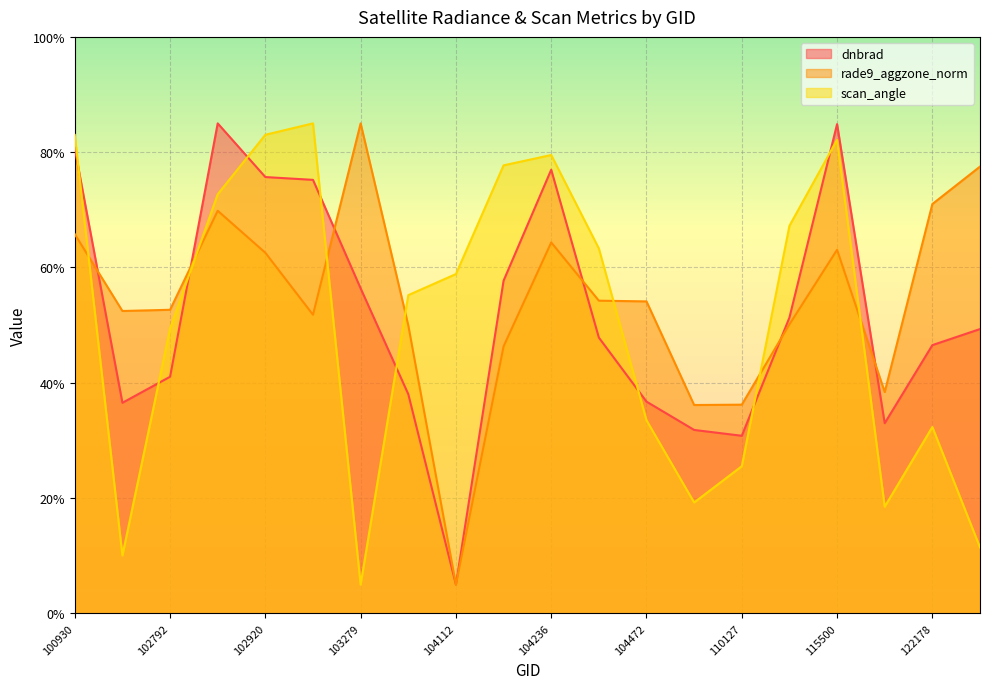

What is the total value across all series at 110127?

92.5